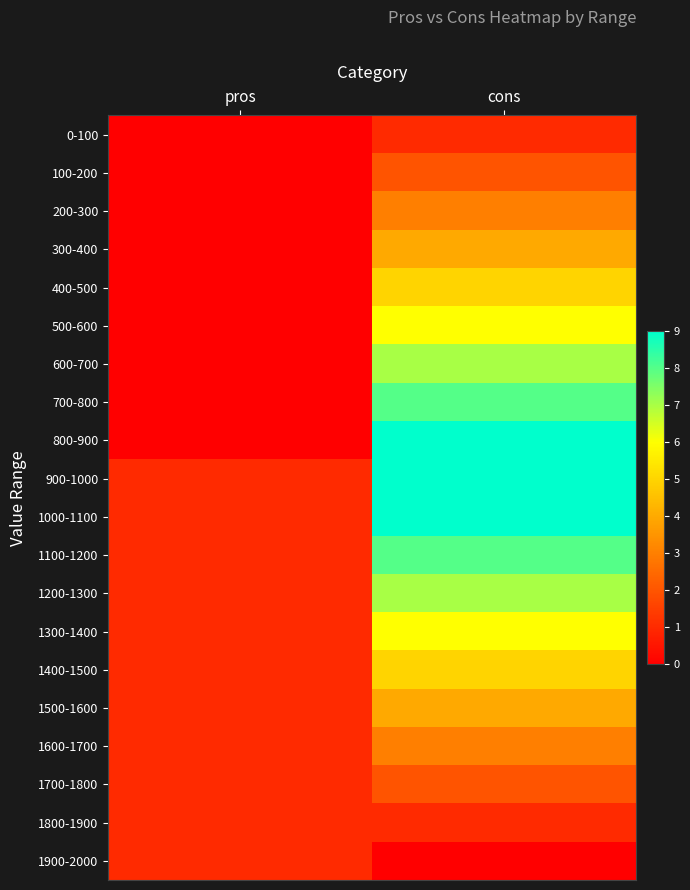

At which category is the sum across all series the highest?

cons